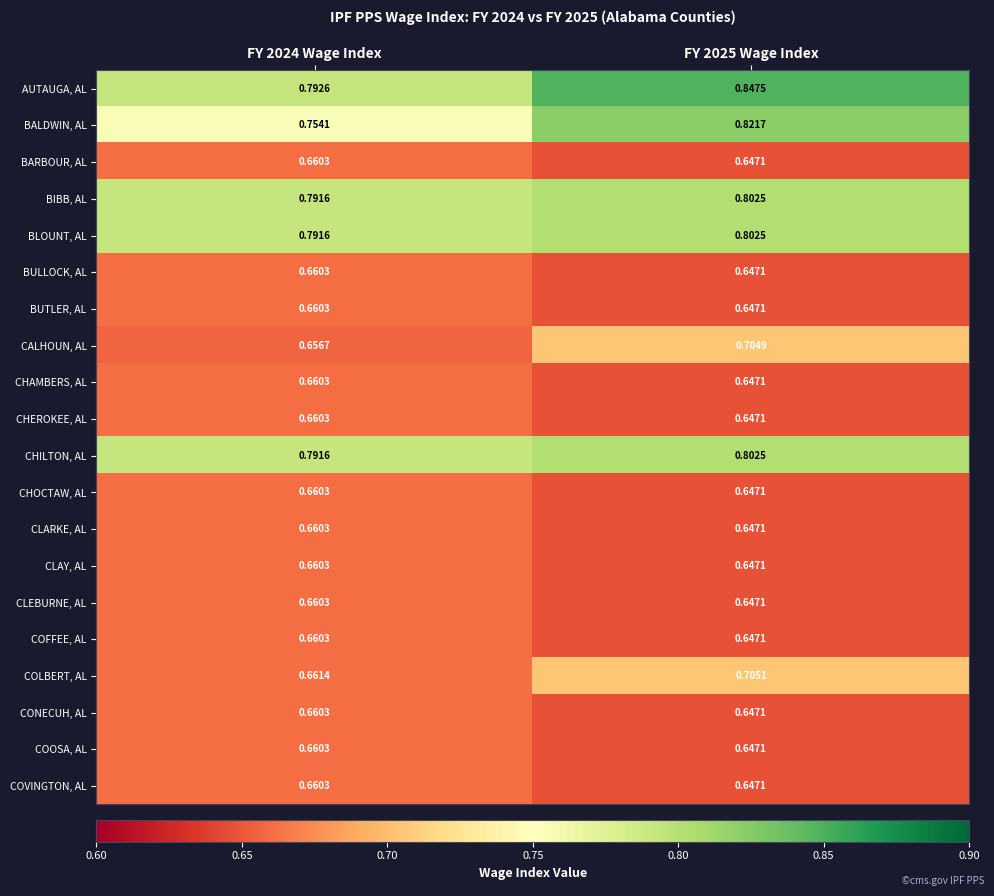

Is the value of CHILTON, AL at FY 2024 Wage Index greater than the value of BUTLER, AL at FY 2024 Wage Index?

Yes